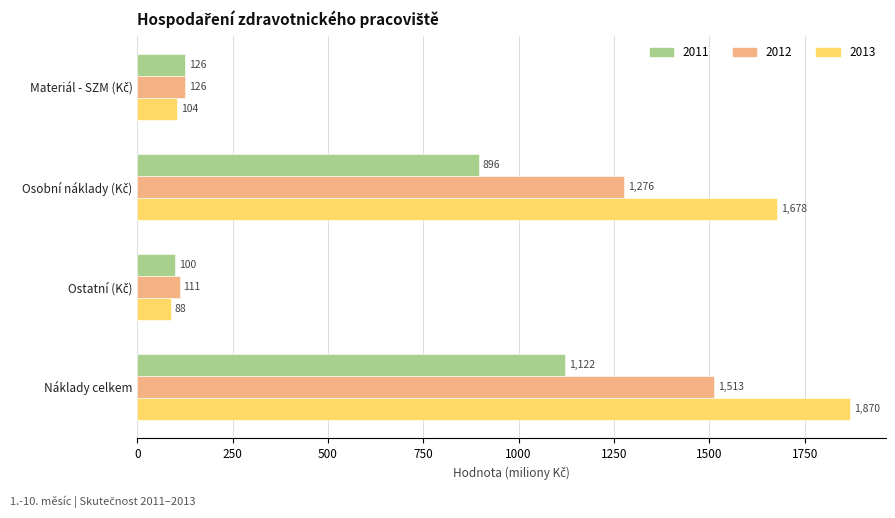

Which series has the largest range (max minus min)?

2013